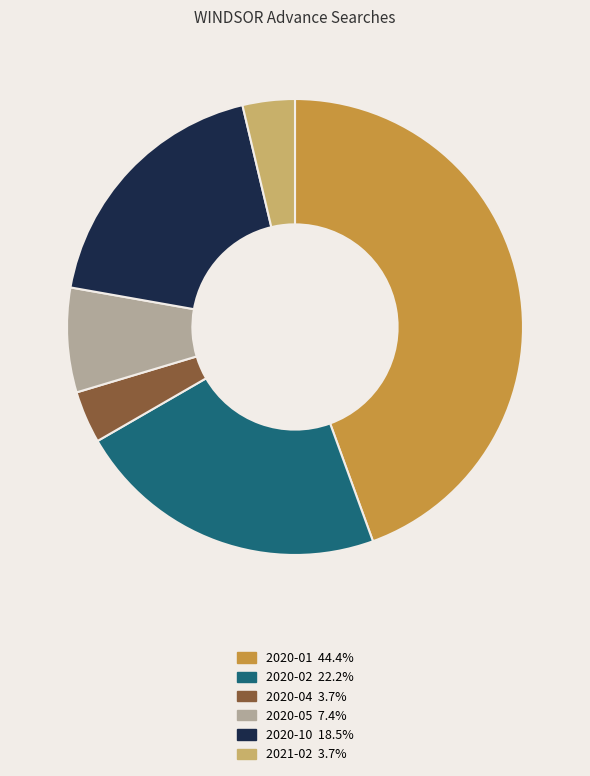

Does 2020-04 account for over 50% of the chart?

No